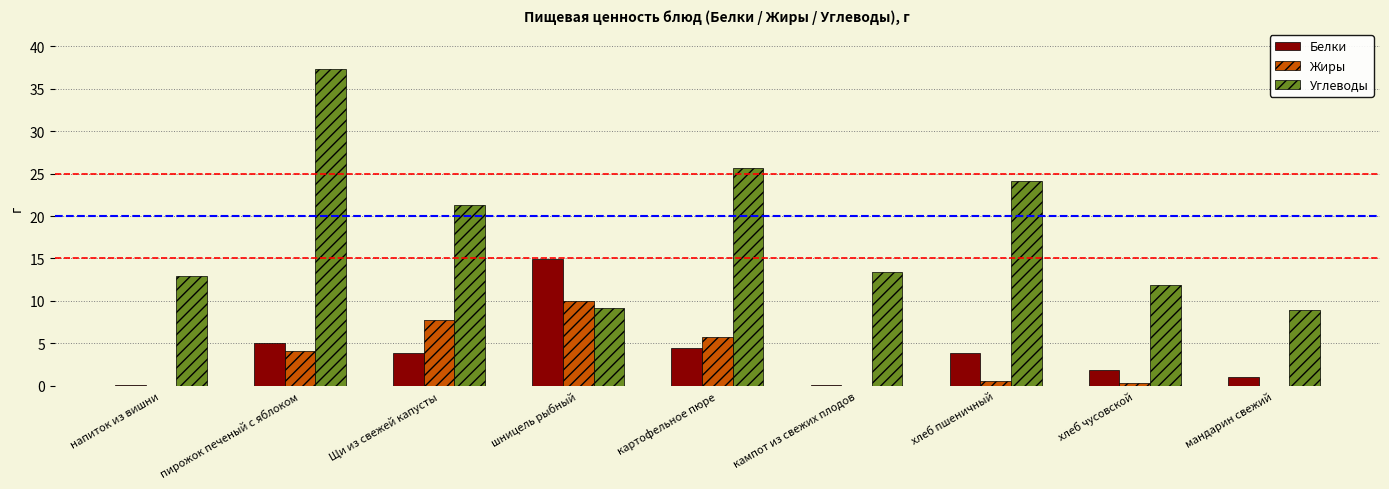

What is the highest value of the Жиры series?

10.0